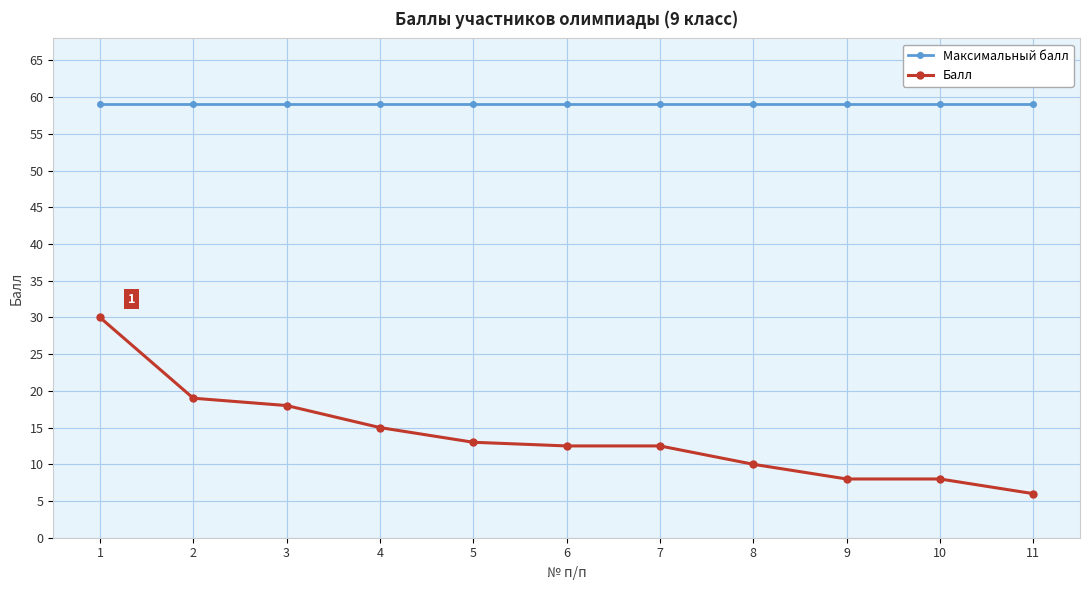

Reading right to left, what are all the values shown in this chart?

Максимальный балл: 59.0	59.0	59.0	59.0	59.0	59.0	59.0	59.0	59.0	59.0	59.0
Балл: 6.0	8.0	8.0	10.0	12.5	12.5	13.0	15.0	18.0	19.0	30.0